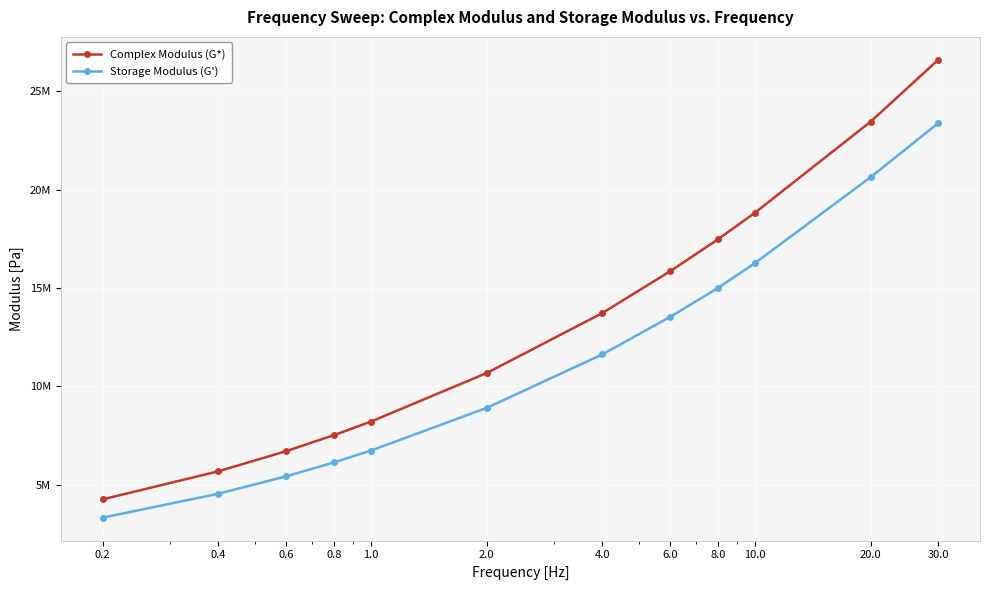

What is the maximum value for Storage Modulus (G')?

23387539.1